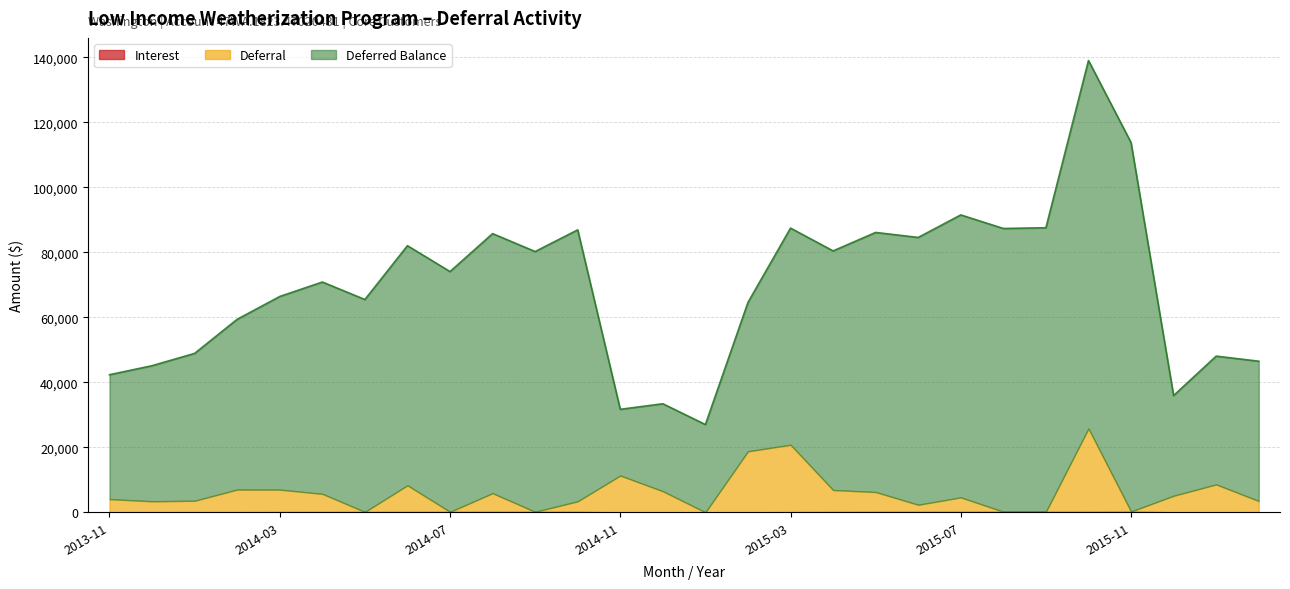

What value does the Deferred Balance series have at 2014-02?

52358.6